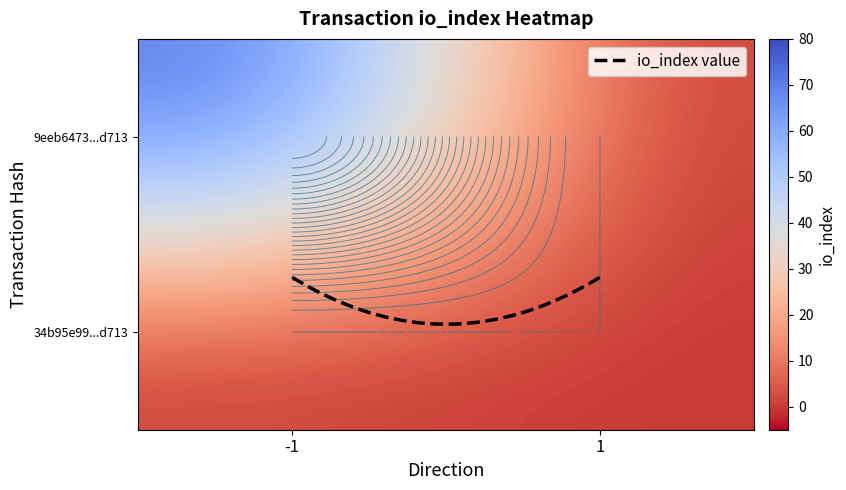

List the series in order of their overall mean, lowest first.

34b95e9975b1d15c8ab7ecf3da1bcf20b54d713, 9eeb6473d3ee1de40cd138564a08119229551d7